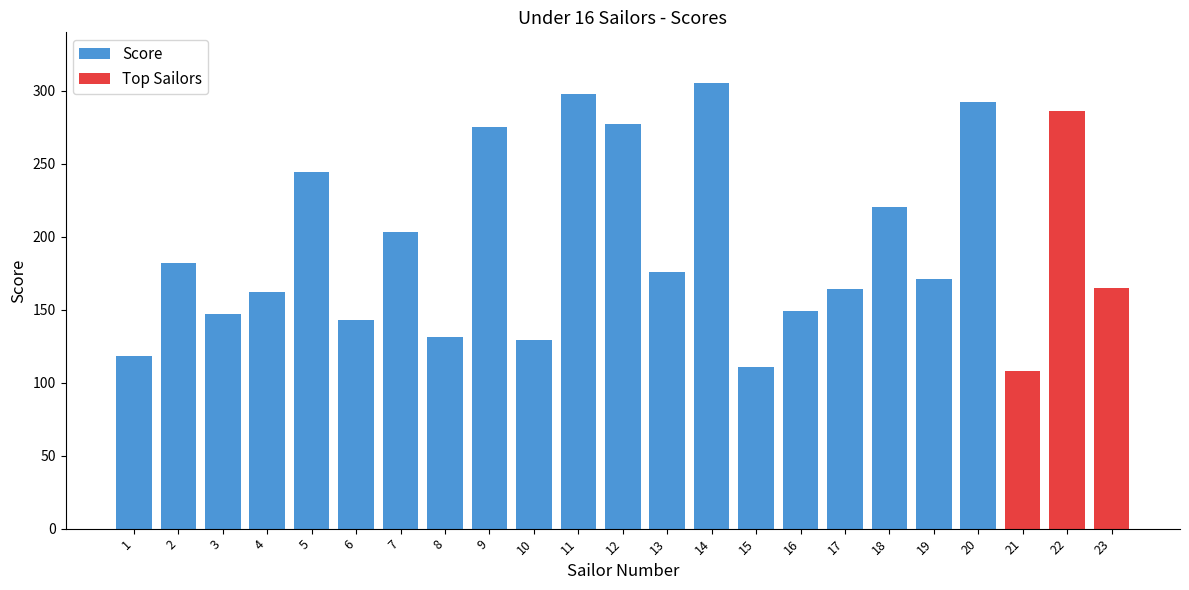

Approximately how many times larger is the value at 9 compared to 7?

1.4